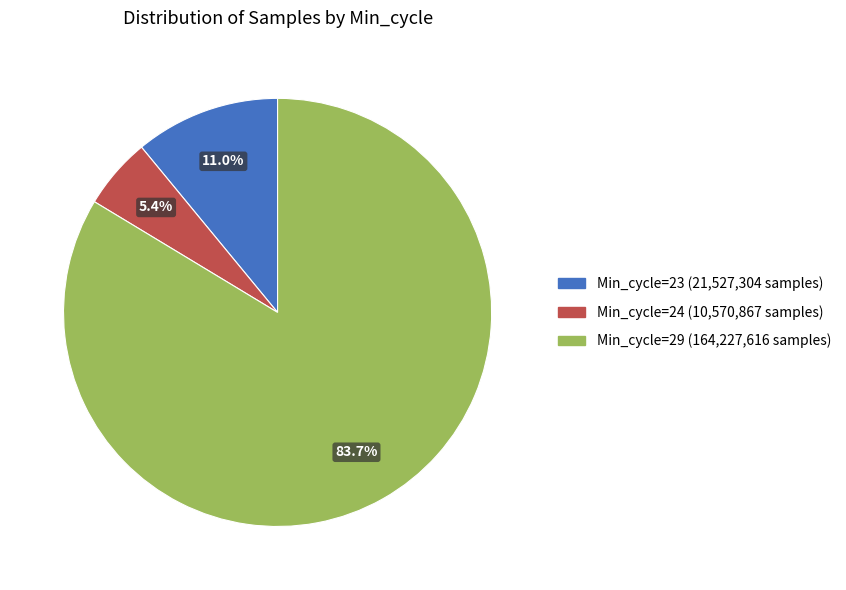

Is there any slice that represents more than half of the pie?

Yes